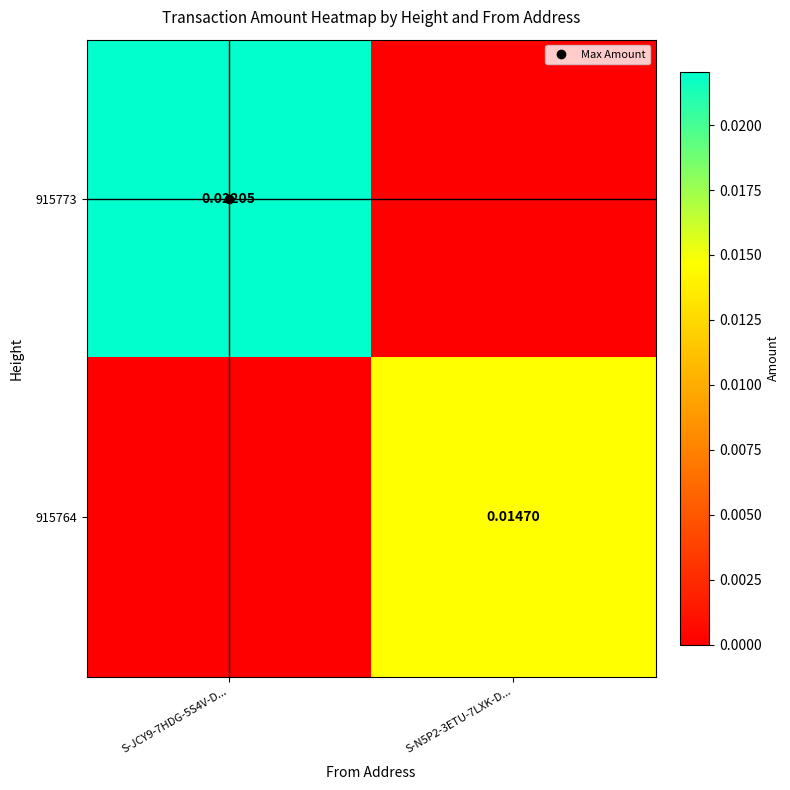

At which category is the sum across all series the highest?

S-JCY9-7HDG-5S4V-D...